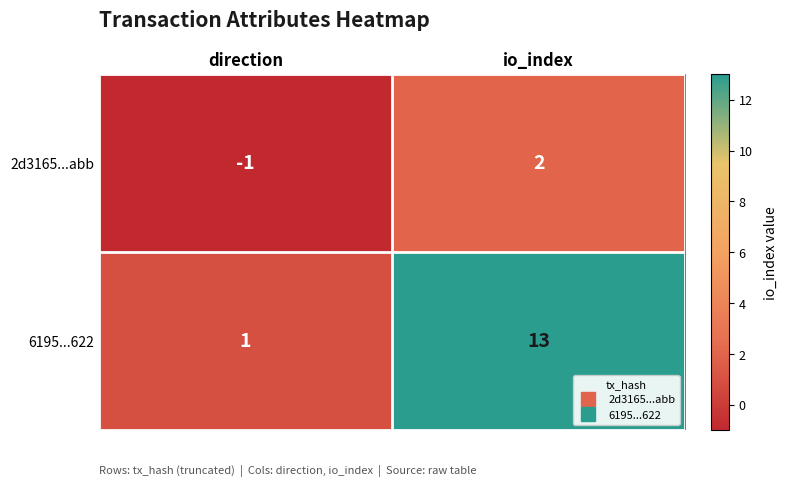

List the series in order of their overall mean, lowest first.

2d3165...abb, 6195...622